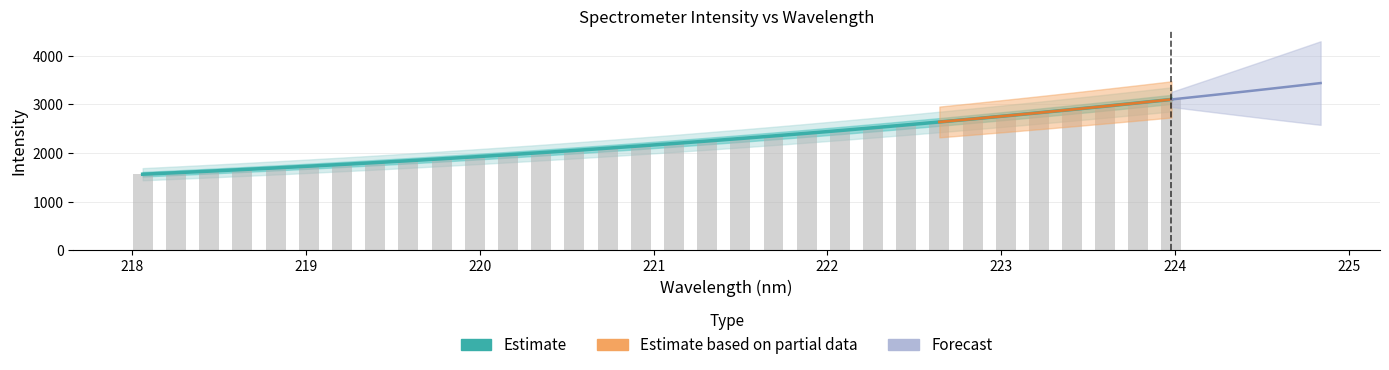

Are the bars horizontal?

No